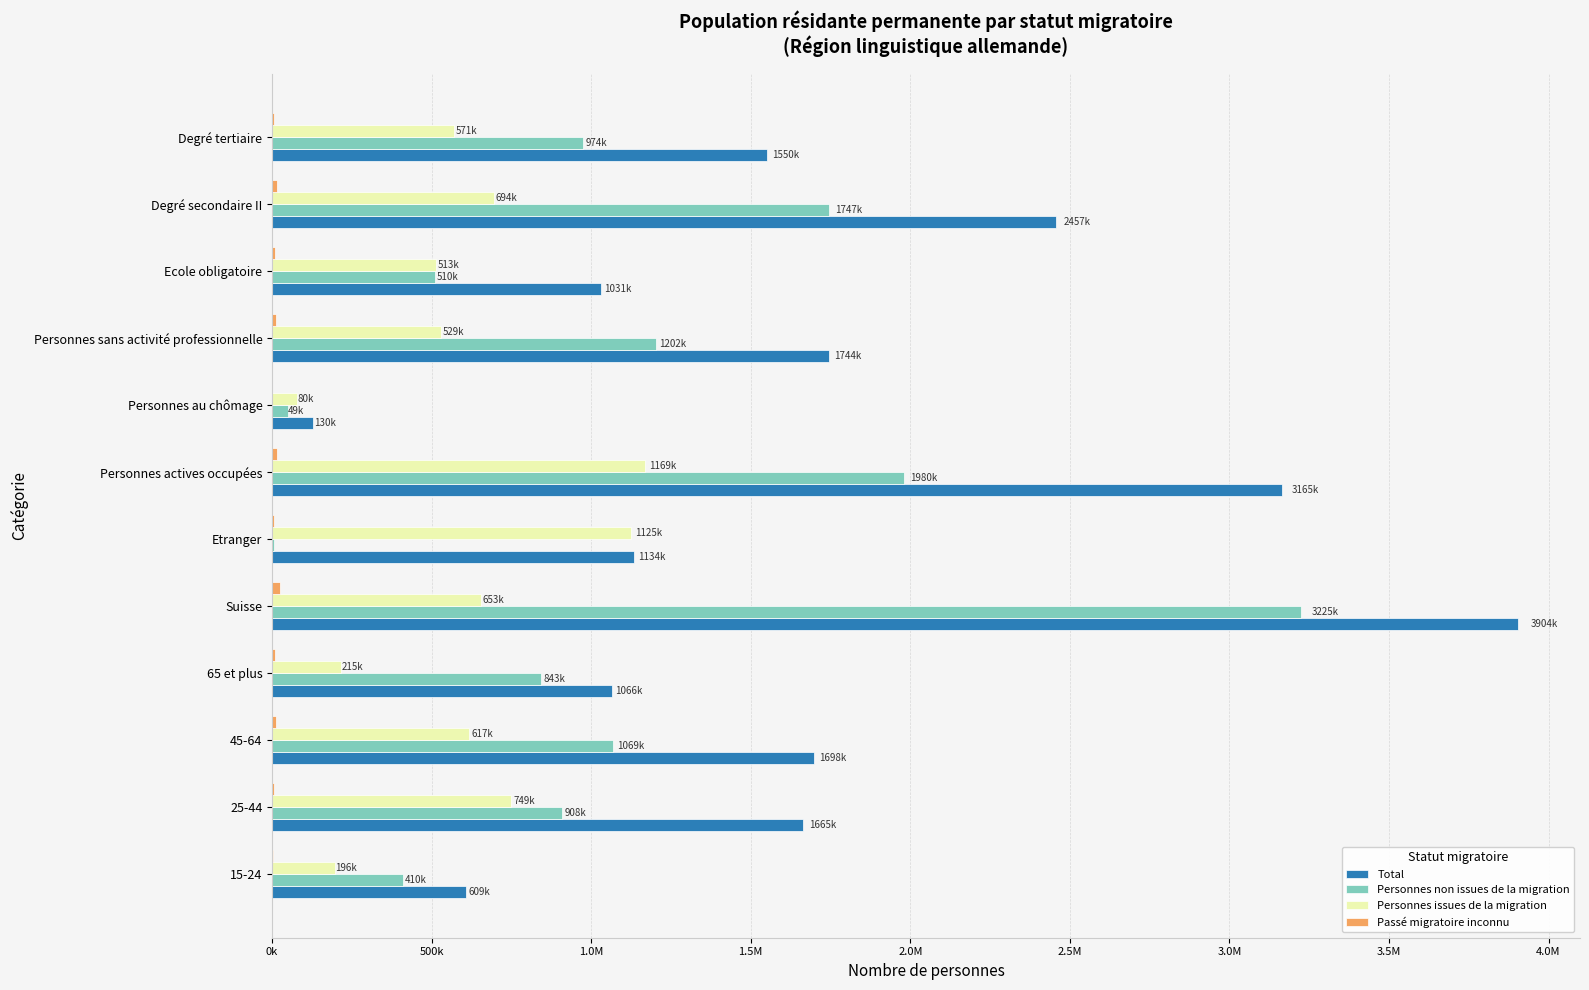

Reading left to right, extract all data points from this chart.

Total: 608905.7	1664991.9	1698440.6	1065537.9	3903522.6	1134353.5	3164618.8	129500.3	1743757.0	1031167.4	2456898.1	1549810.6
Personnes non issues de la migration: 410269.6	908006.0	1069371.2	842510.9	3225060.5	5097.1	1979871.9	48746.5	1201539.2	509530.8	1746610.4	974016.5
Personnes issues de la migration: 195766.4	749491.6	617377.6	215273.2	653121.6	1124787.2	1168878.0	79533.3	529497.5	512914.1	694485.5	570509.3
Passé migratoire inconnu: 2869.8	7494.3	11691.8	7753.8	25340.5	4469.2	15868.9	1220.5	12720.3	8722.6	15802.2	5284.8